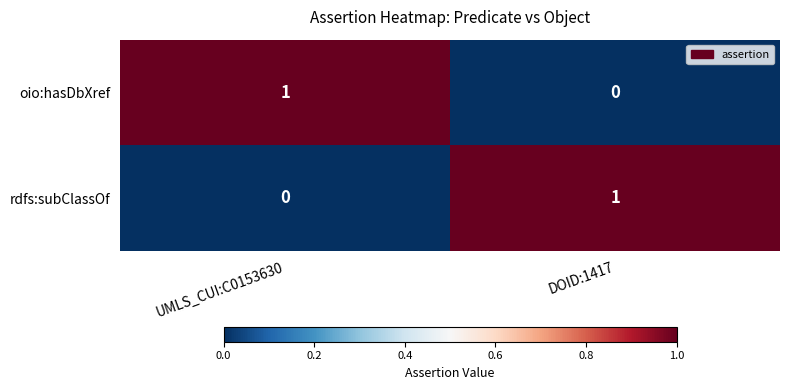

How many values in oio:hasDbXref are above zero?

1